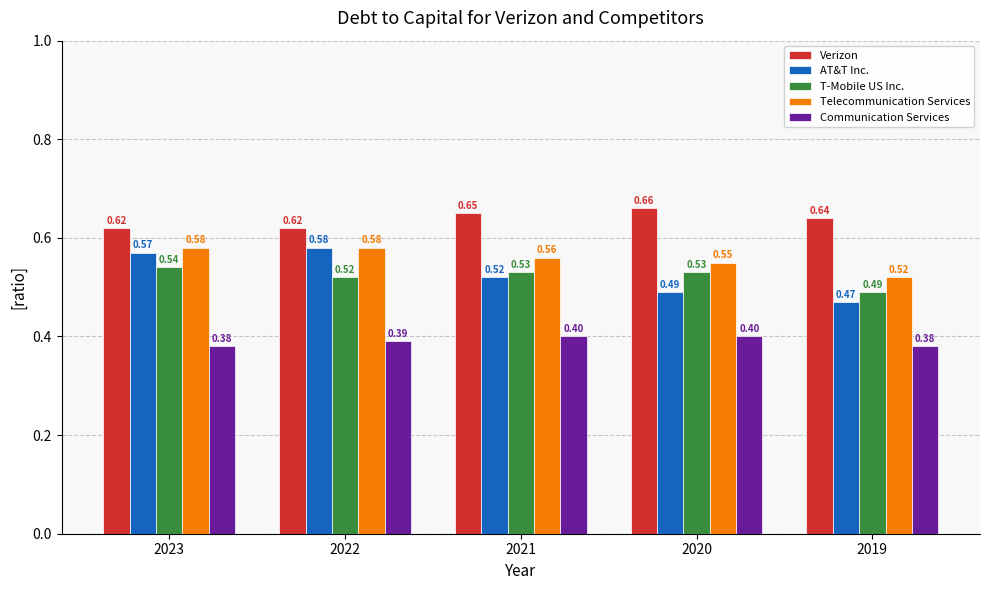

Which series has the largest range (max minus min)?

AT&T Inc.